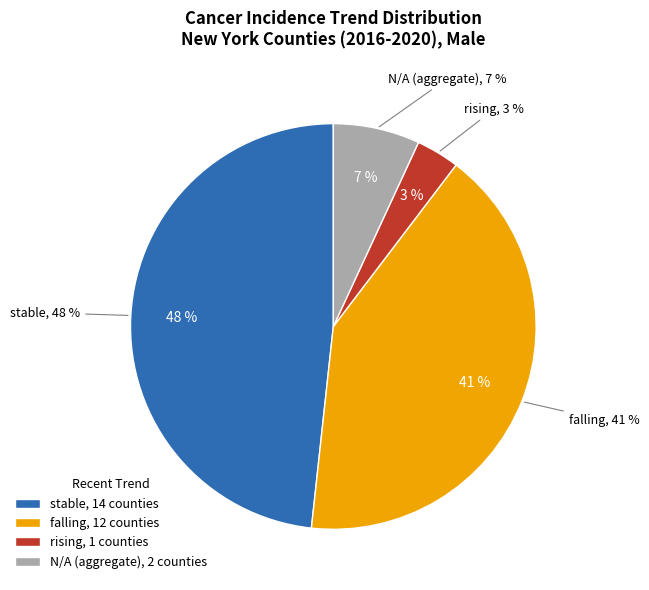

How many slices are in this pie chart?

4